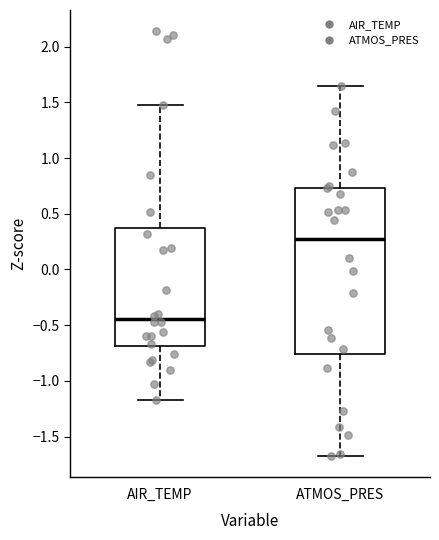

Reading left to right, read every box against the y-axis: the position of its median line, the range the box covers, and the ends of its whiskers. The values are not printed on the chart, so give them approximately, as read against the axis.

AIR_TEMP: median -0.45, box -0.70 to 0.35, whiskers -1.15 to 1.45
ATMOS_PRES: median 0.25, box -0.75 to 0.75, whiskers -1.70 to 1.65